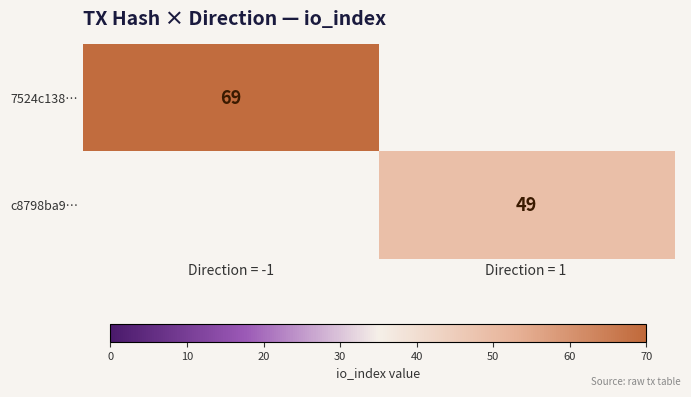

Which category has the highest value across all series?

Direction = -1